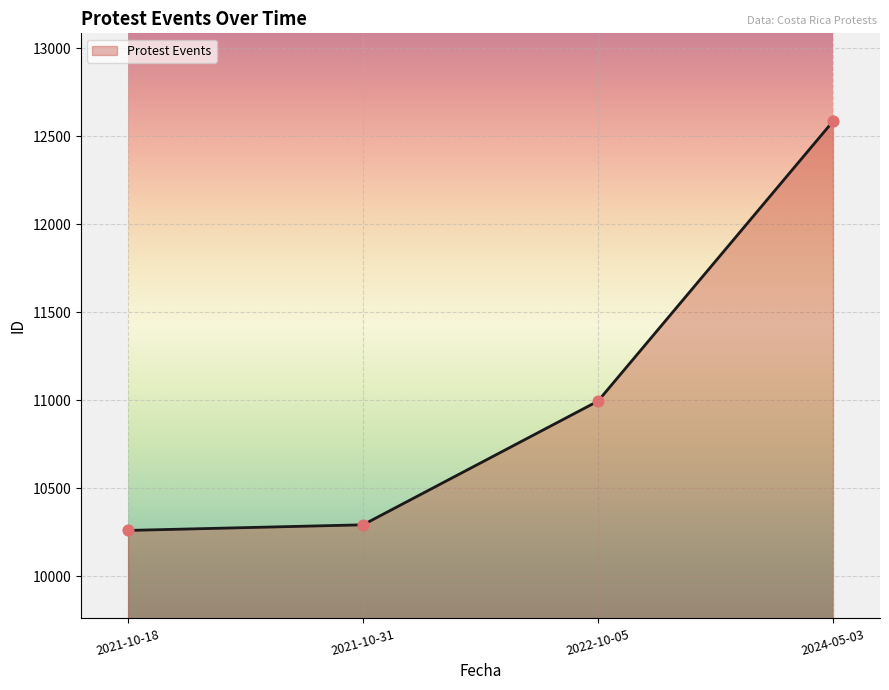

Between 2024-05-03 and 2021-10-18, which is larger?

2024-05-03